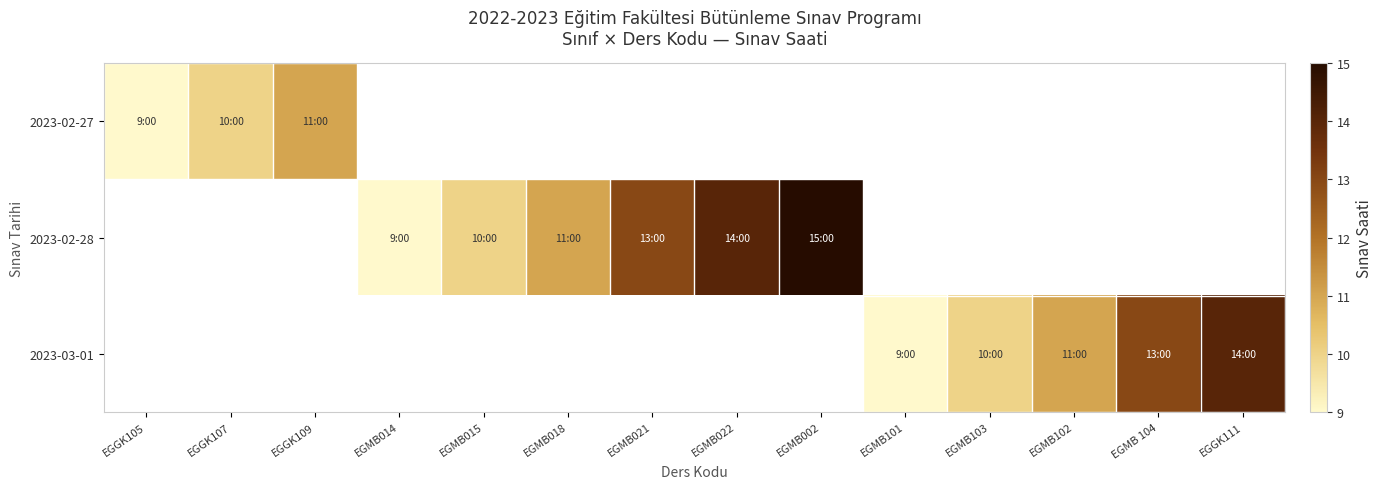

Which category has the lowest value across all series?

EGGK105